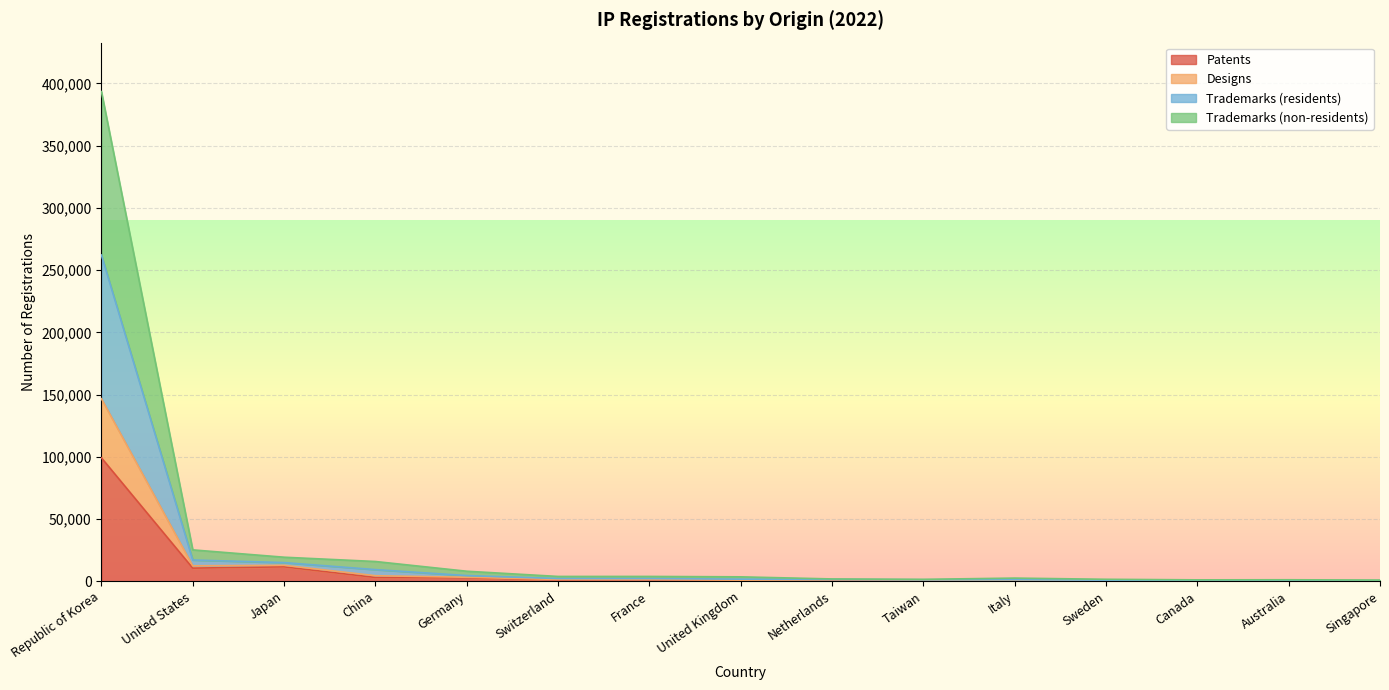

How many series are shown in this chart?

4